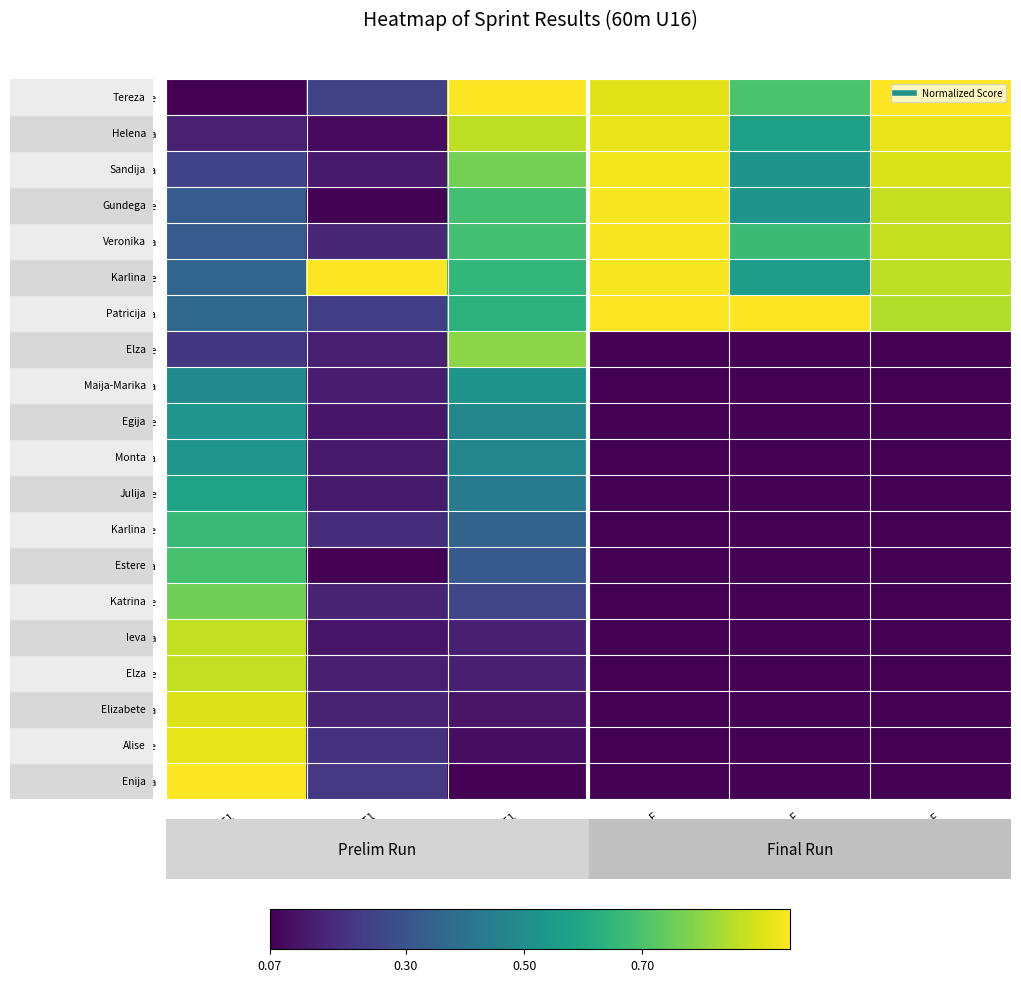

What is the total value across all series at Points_T1?

9.1